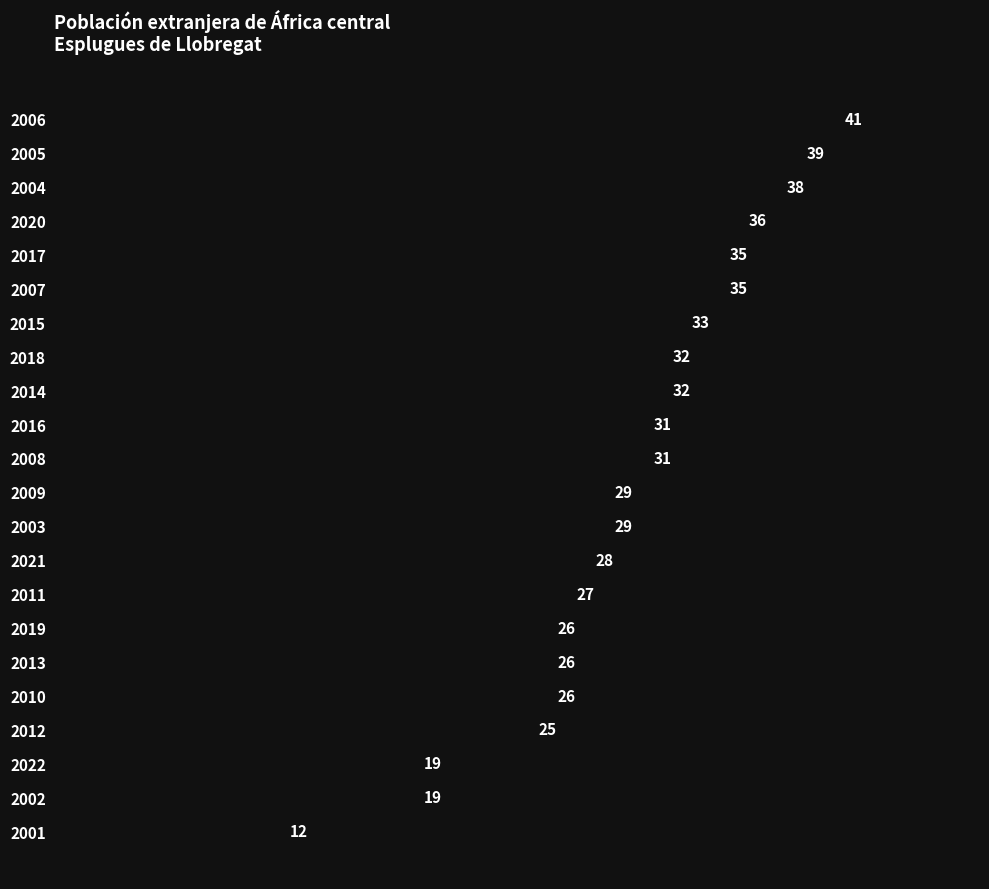

What is the difference between the maximum and minimum values?

29